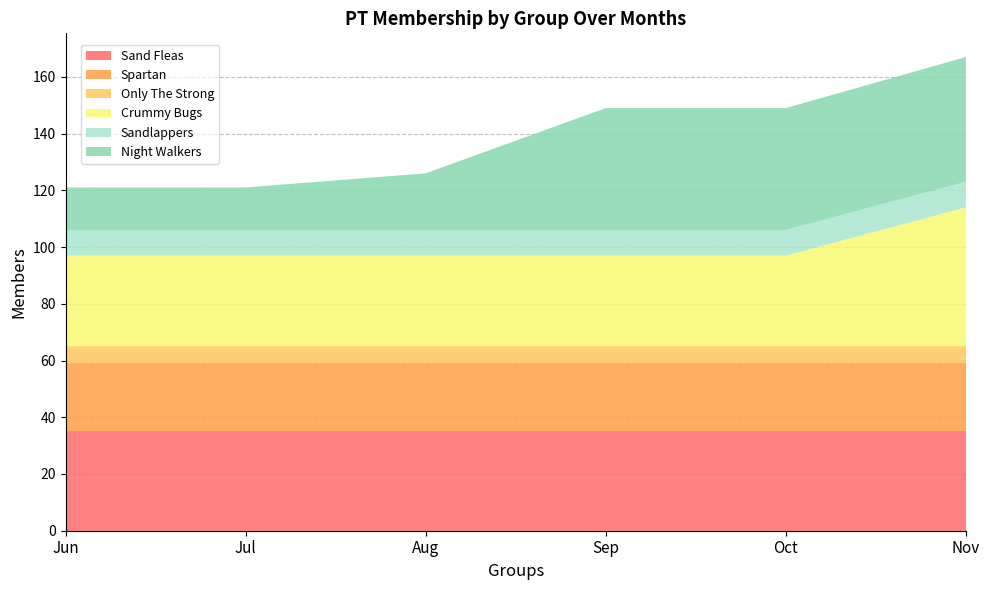

Reading left to right, extract all data points from this chart.

Jun: 35	24	6	32	9	15
Jul: 35	24	6	32	9	15
Aug: 35	24	6	32	9	20
Sep: 35	24	6	32	9	43
Oct: 35	24	6	32	9	43
Nov: 35	24	6	49	9	44